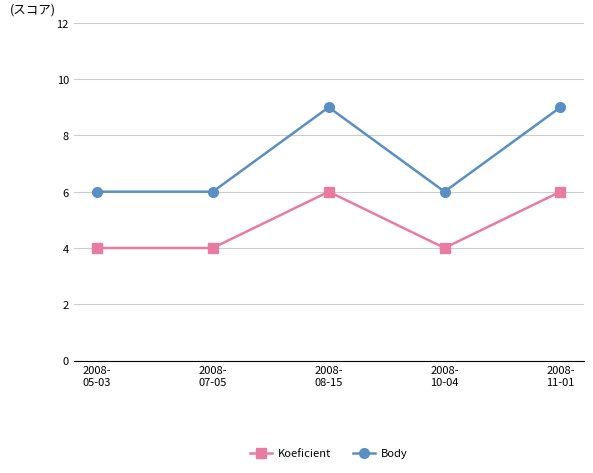

What is the maximum value for Koeficient?

6